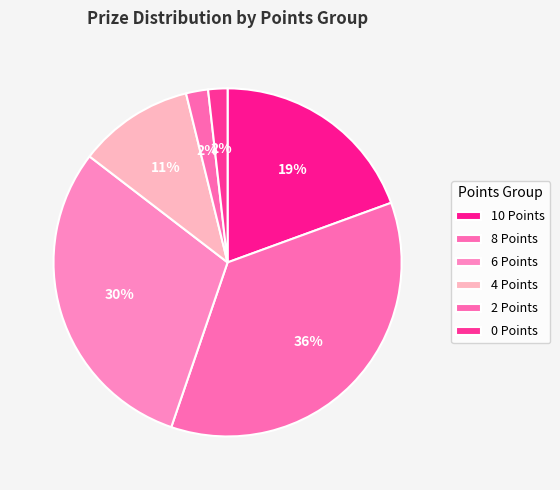

Count the number of slices in the pie.

6